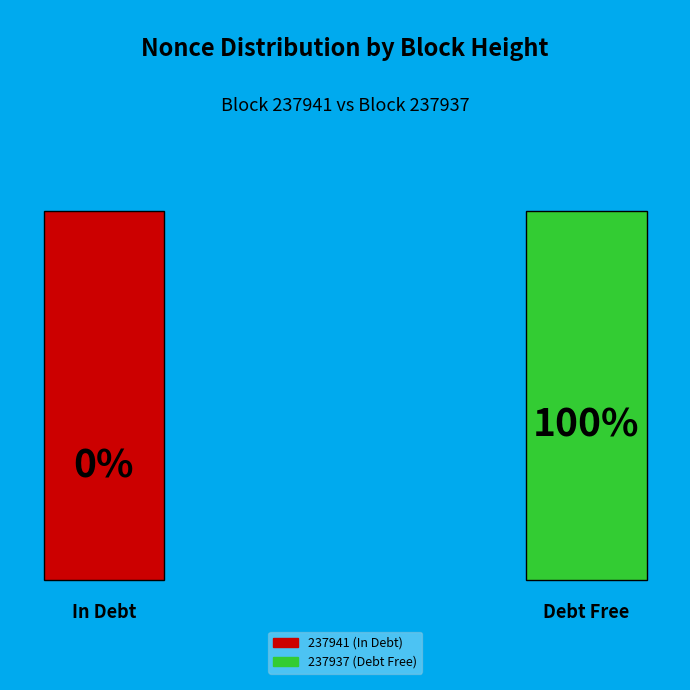

To the nearest percent, what is the difference between the 237937 and 237941 slice percentages?

100%